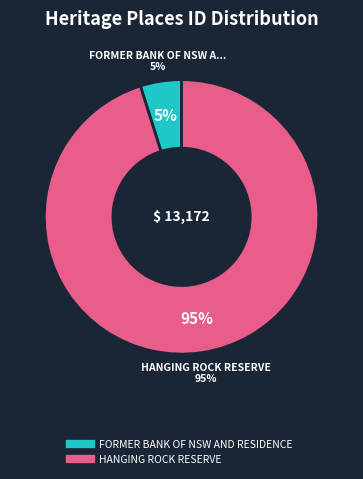

To the nearest percent, what portion does HANGING ROCK RESERVE represent?

95%